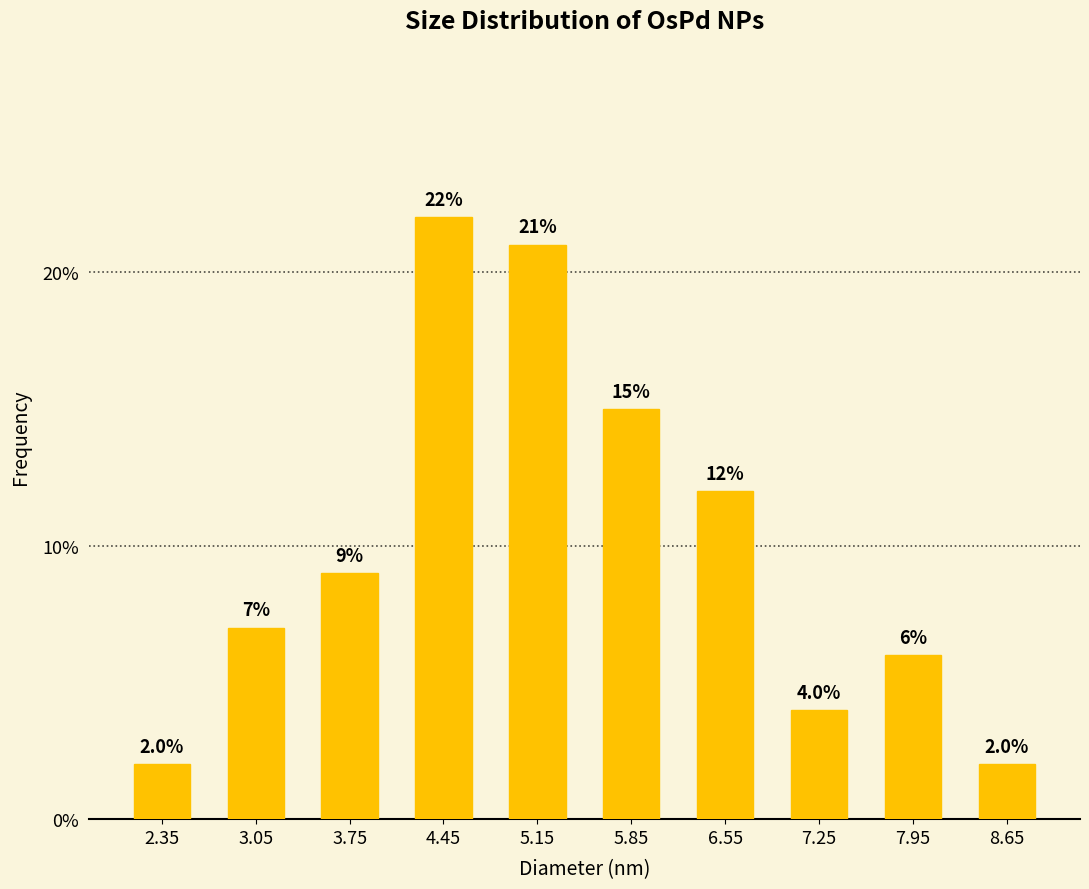

List the labels in order of value, smallest first.

2.35, 8.65, 7.25, 7.95, 3.05, 3.75, 6.55, 5.85, 5.15, 4.45